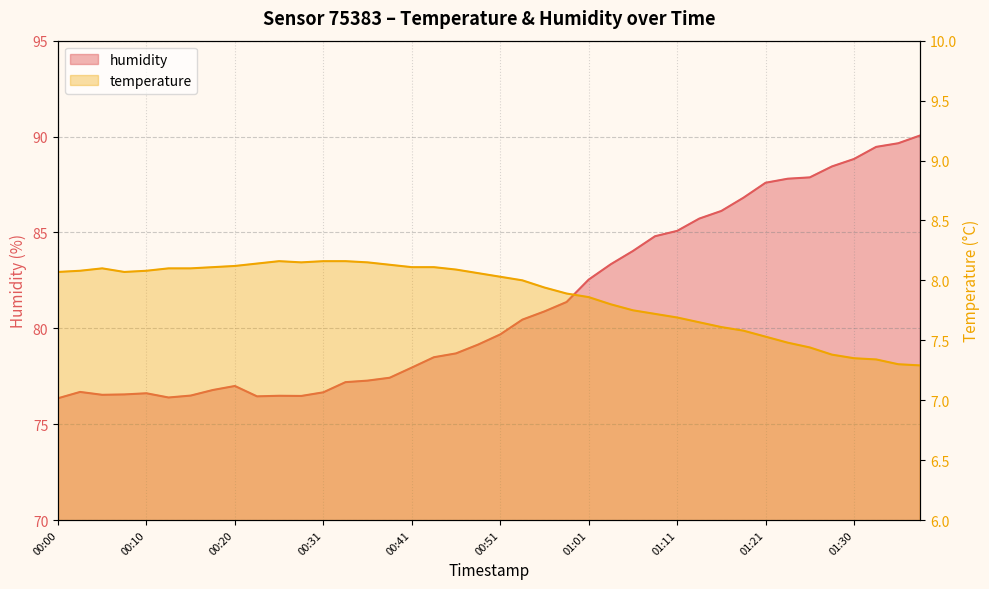

How many lines are shown in the chart?

2